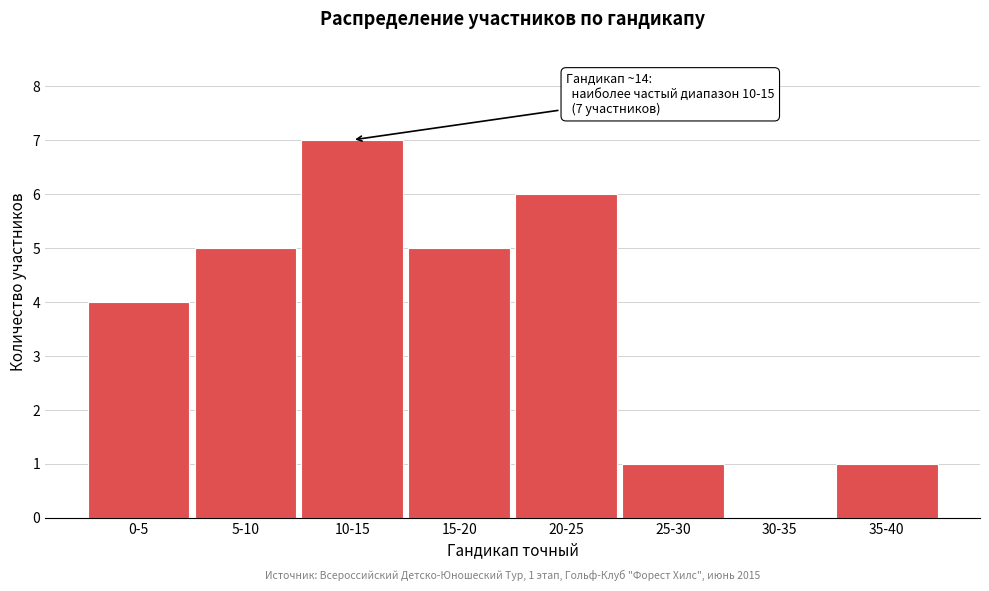

Reading left to right, what are all the values shown in this chart?

0-5=4	5-10=5	10-15=7	15-20=5	20-25=6	25-30=1	30-35=0	35-40=1